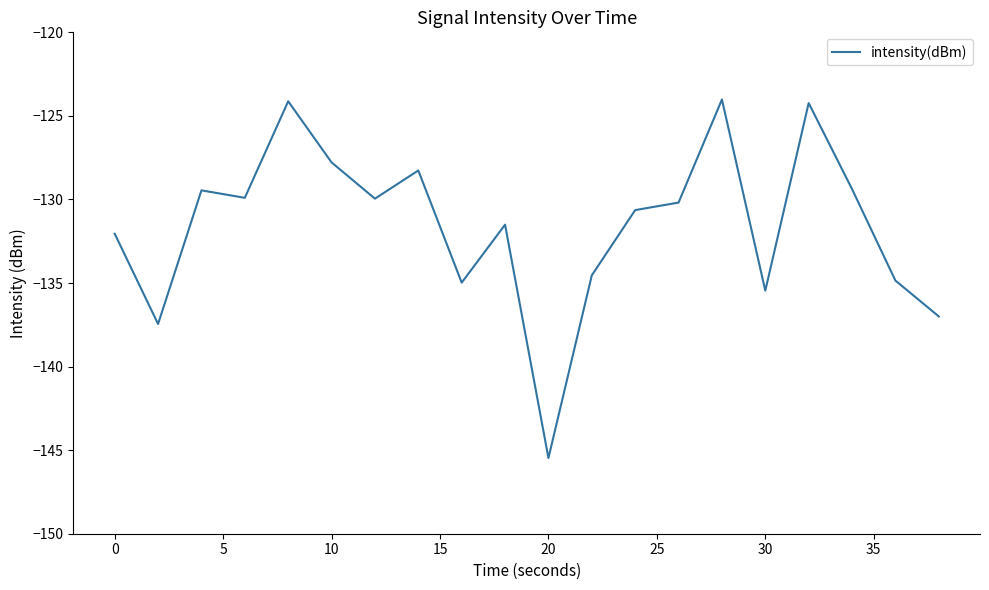

What is the minimum value shown in the chart?

-145.5